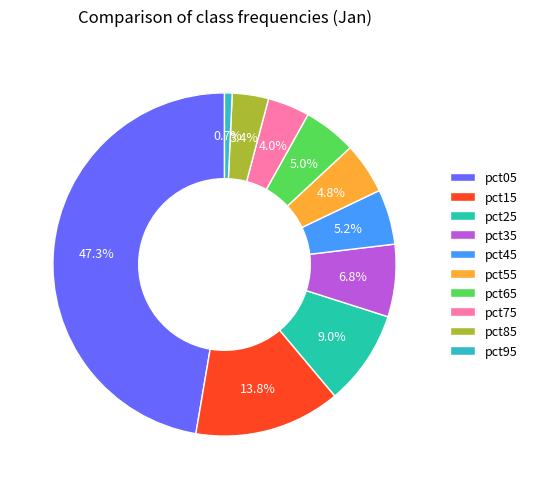

Which category has the smallest portion of the pie?

pct95